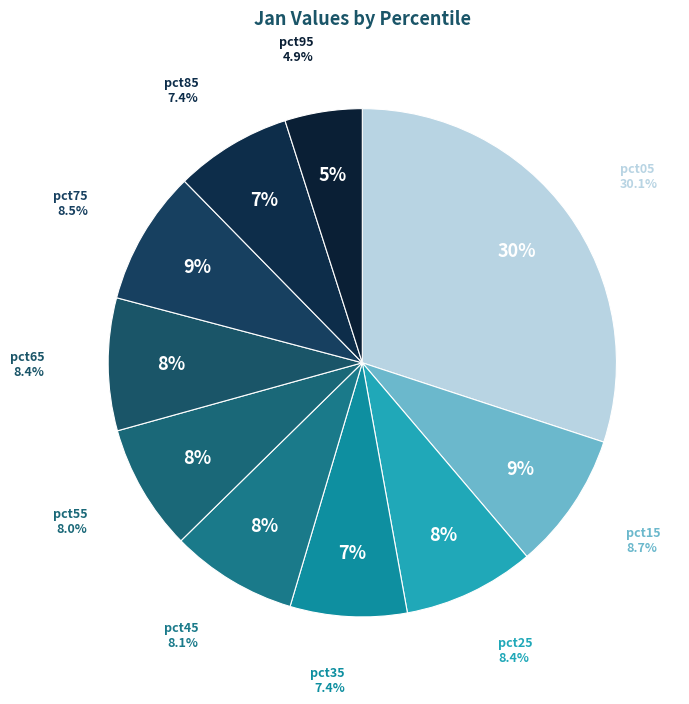

How many segments does this pie chart have?

10